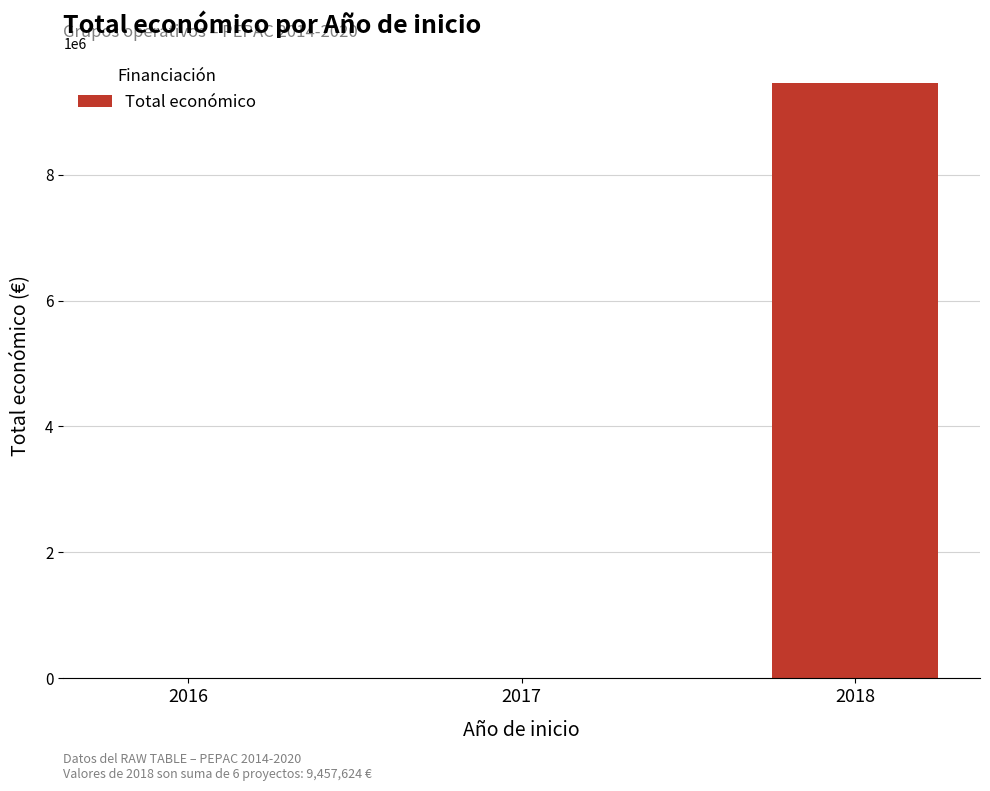

What is the sum of all values?

9469444